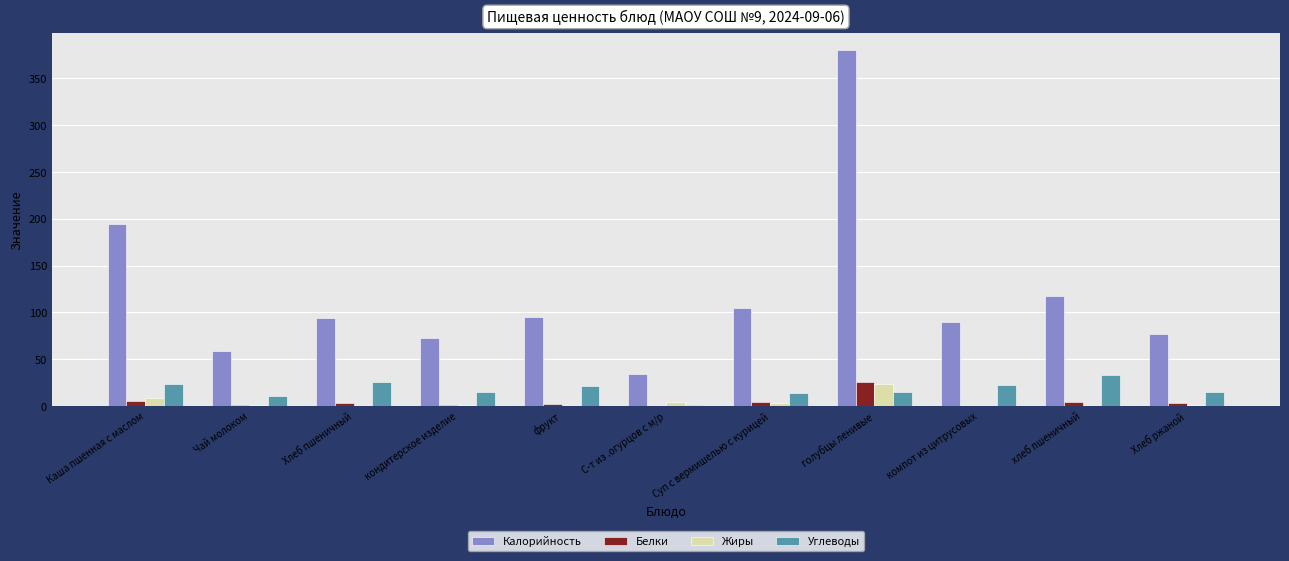

How many data points does each series have?

11